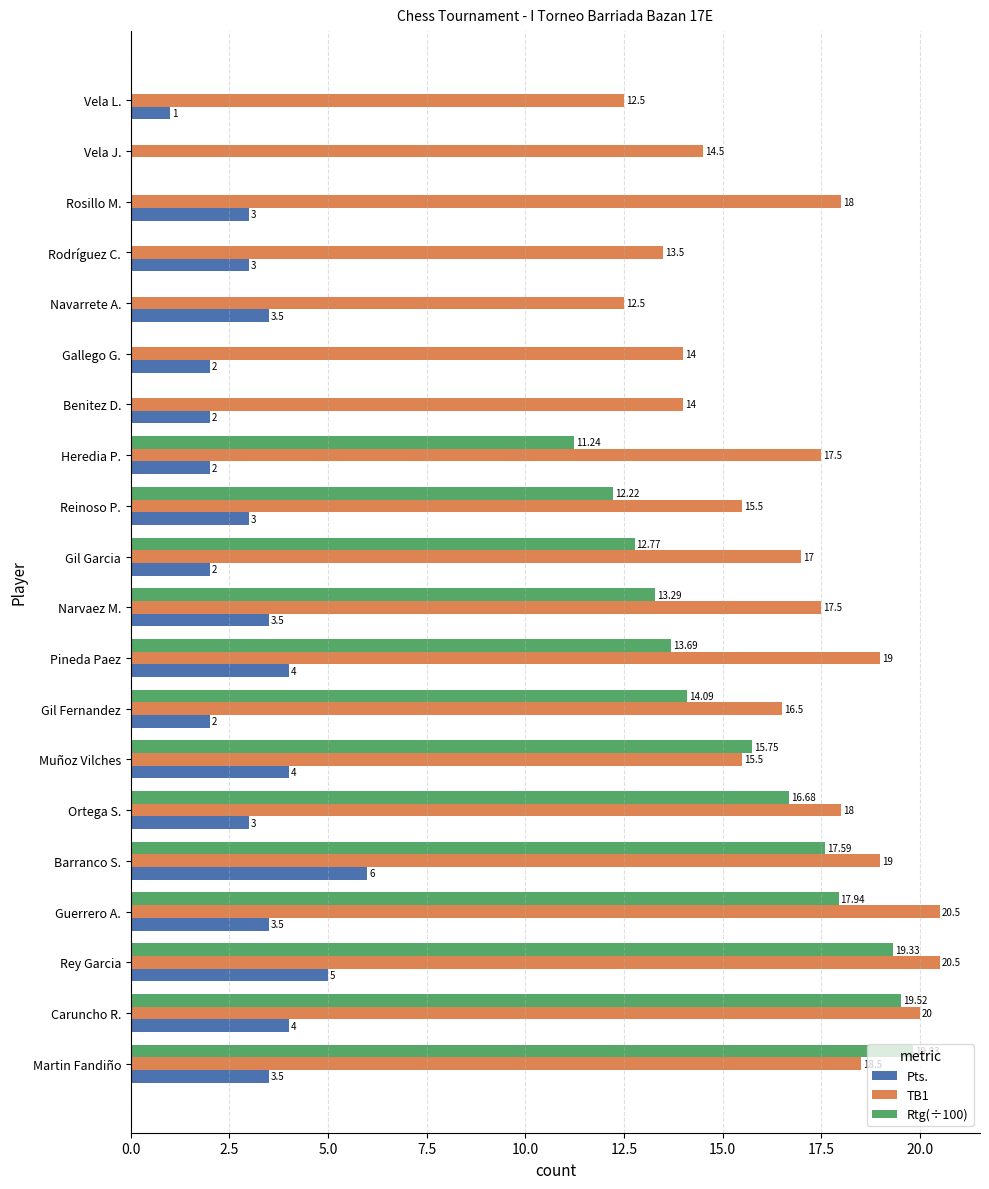

Where is Rtg(÷100) nearest to the value 9?

Heredia P.